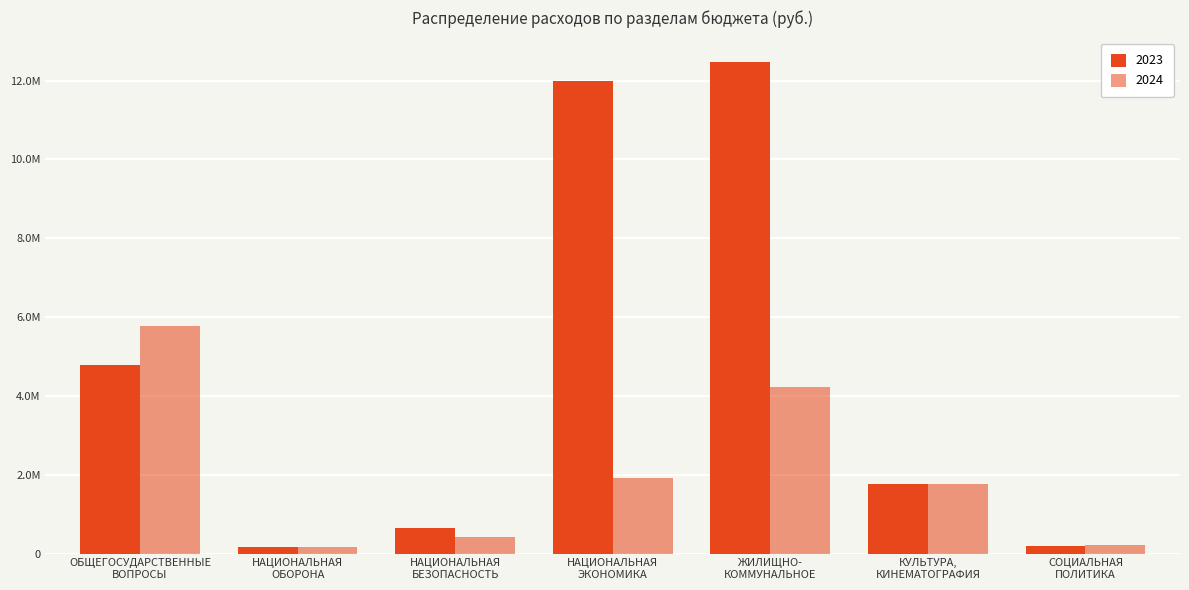

What is the difference between the second highest and minimum values in the 2023 series?

11823216.7